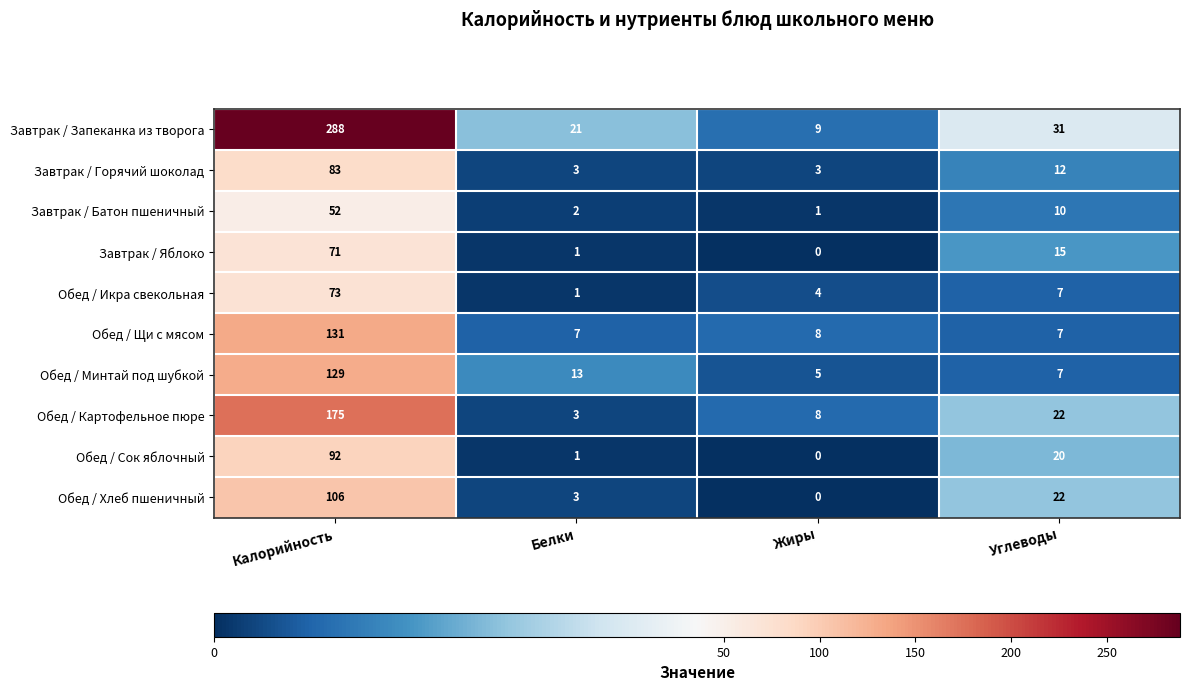

At which category is the sum across all series the highest?

Калорийность